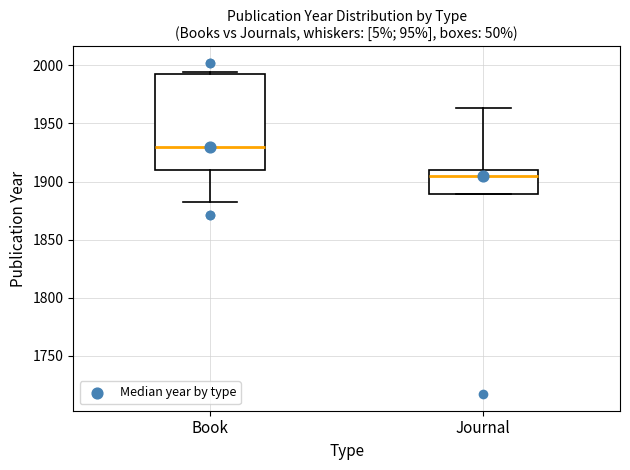

Reading left to right, read every box against the y-axis: the position of its median line, the range the box covers, and the ends of its whiskers. The values are not printed on the chart, so give them approximately, as read against the axis.

Book: median 1930, box 1910 to 1990, whiskers 1880 to 1995
Journal: median 1905, box 1890 to 1910, whiskers 1890 to 1965